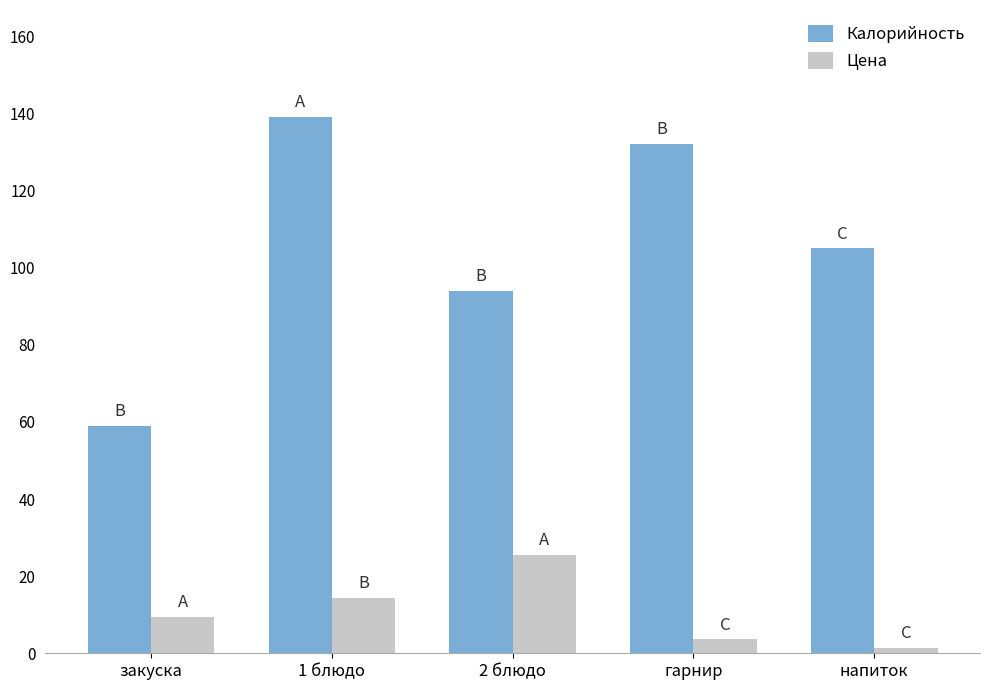

Where does the Калорийность series first go above 105?

1 блюдо